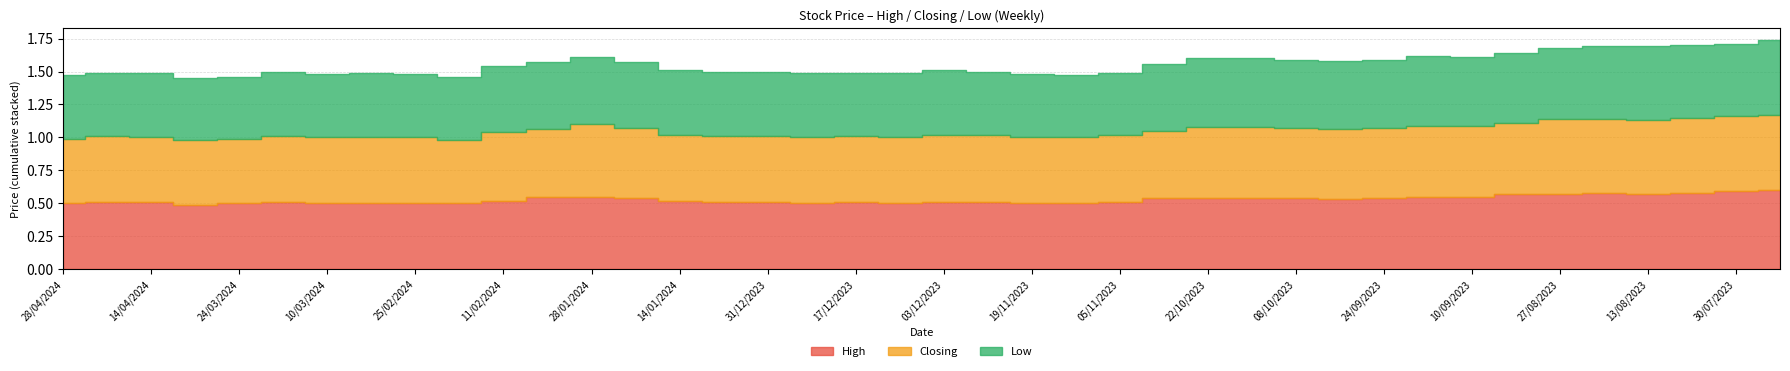

True or false: High and Low cross at least once.

False